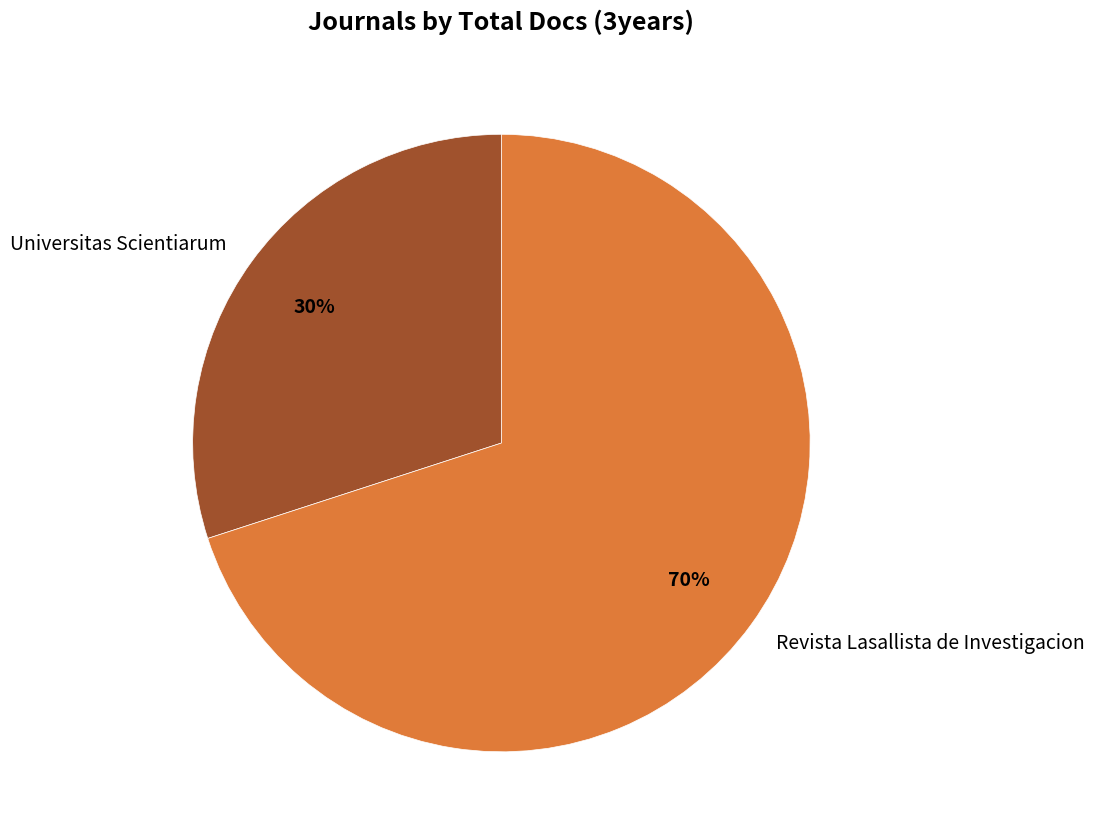

To the nearest percent, what is the combined percentage of Revista Lasallista de Investigacion and Universitas Scientiarum?

100%